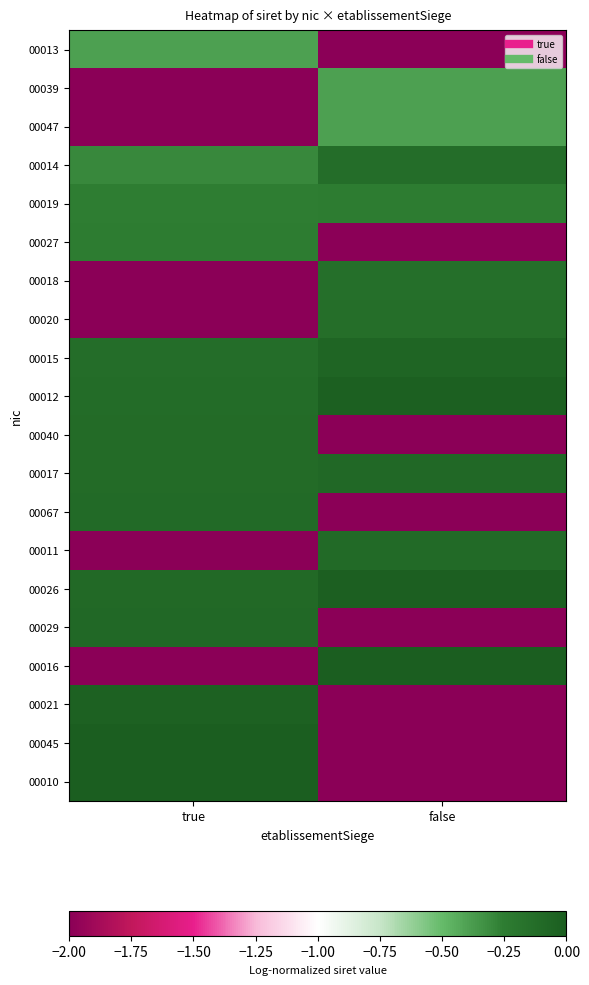

Rank the series at false from lowest to highest value.

00013, 00027, 00040, 00067, 00029, 00021, 00045, 00010, 00039, 00047, 00019, 00018, 00020, 00014, 00011, 00017, 00015, 00012, 00026, 00016